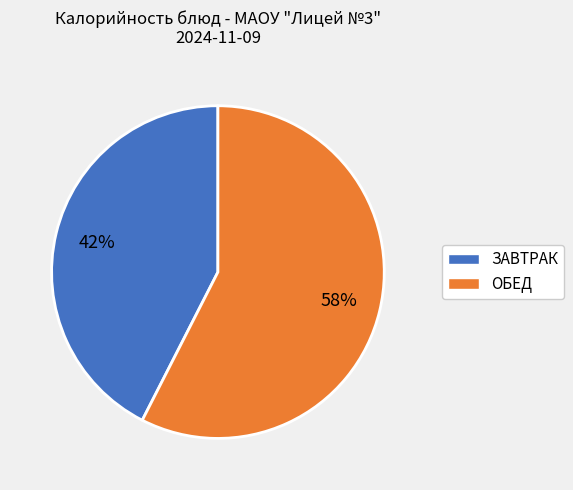

Is there any slice that represents more than half of the pie?

Yes